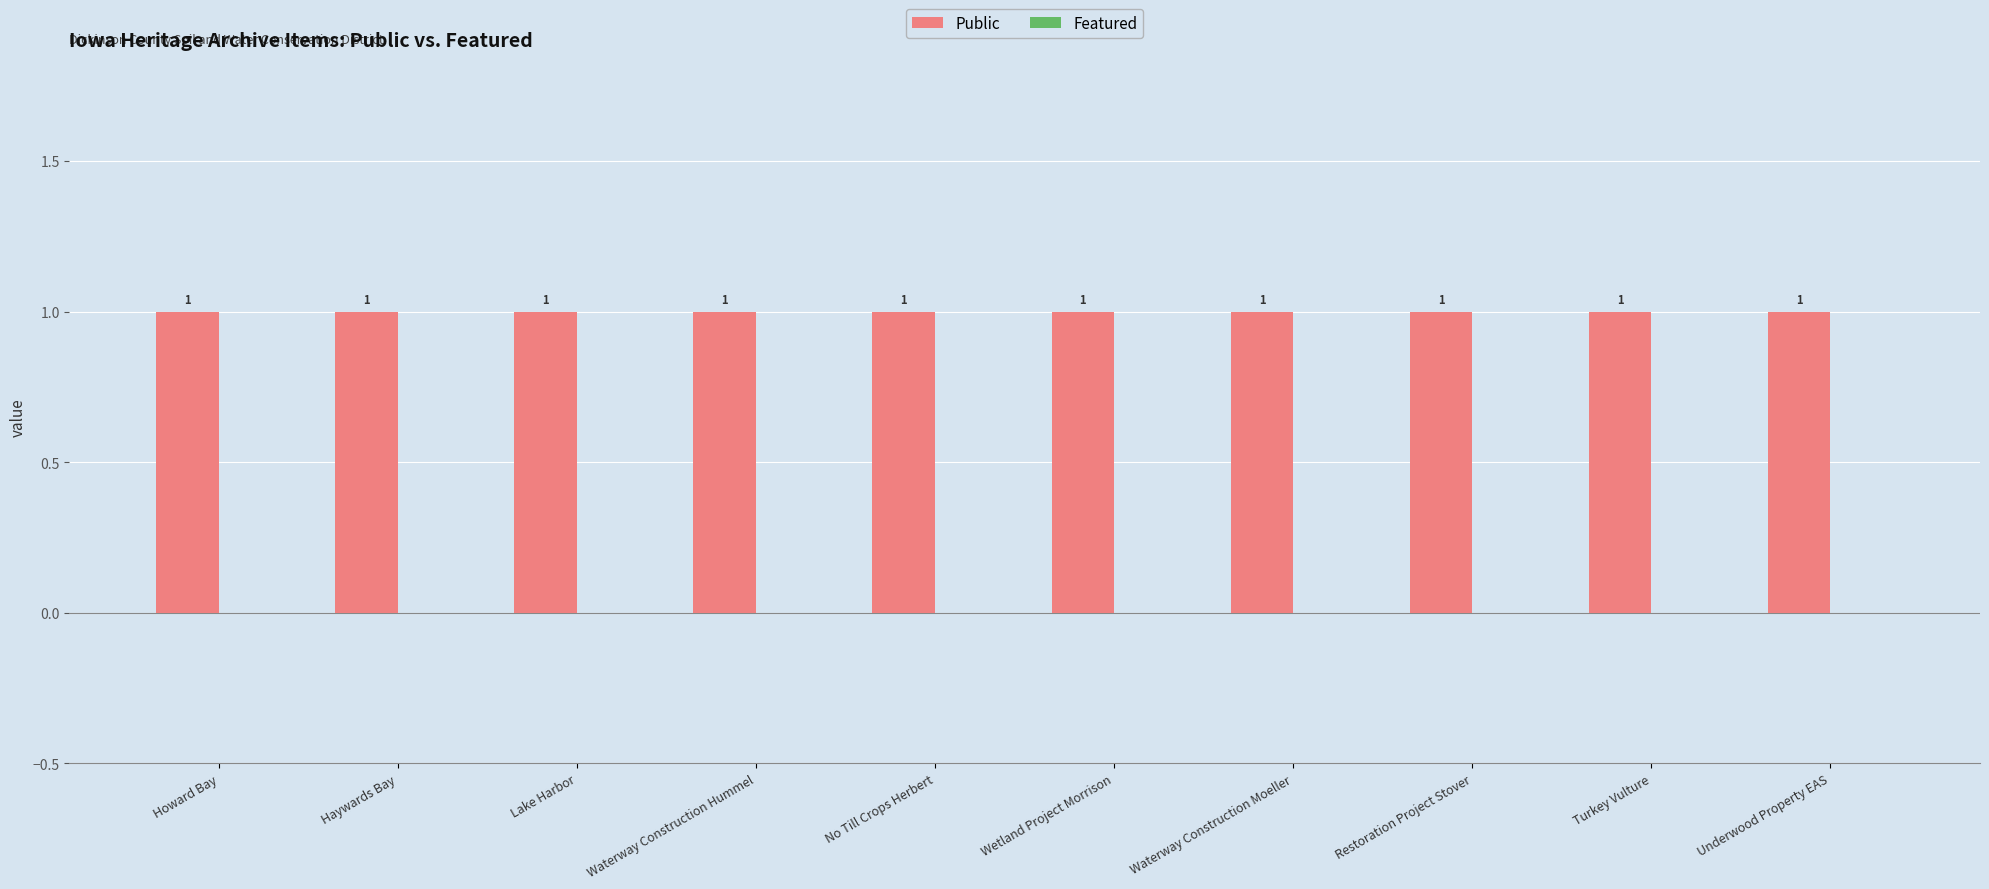

Reading right to left, list all the values displayed in this chart.

Public: 1	1	1	1	1	1	1	1	1	1
Featured: 0	0	0	0	0	0	0	0	0	0